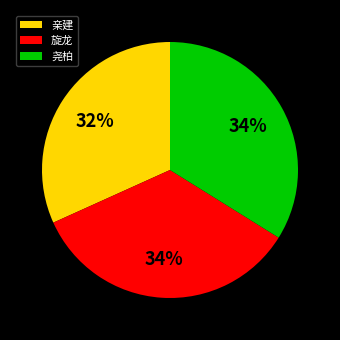

What is the ratio of the value at 旋龙 to the value at 亲建?

1.1